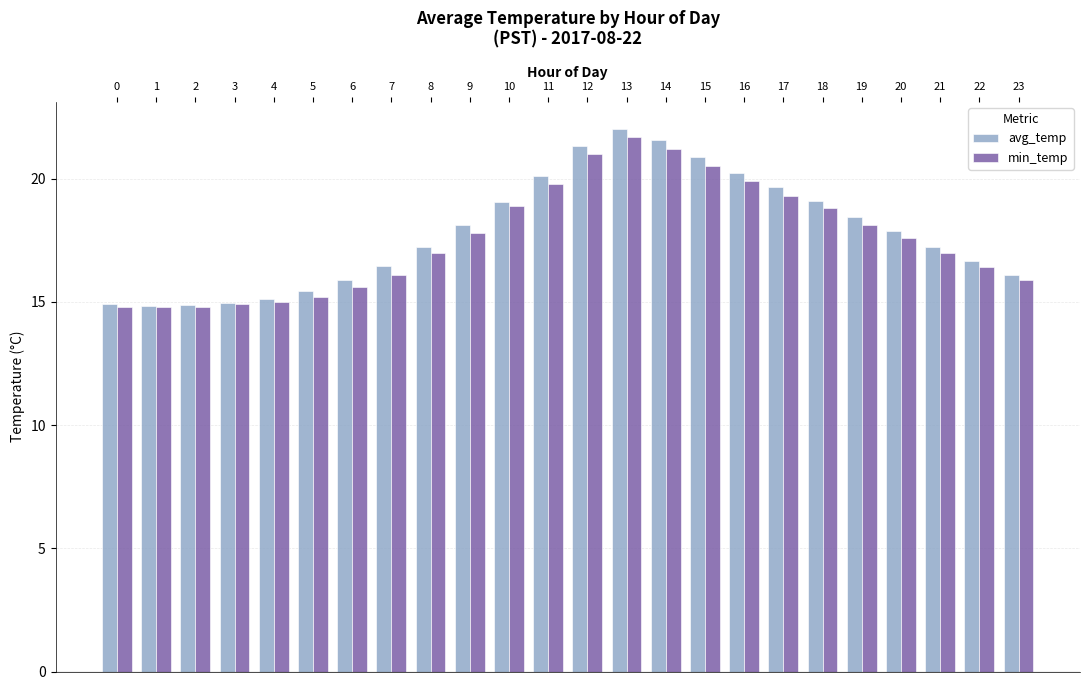

Is it true that min_temp equals 16.4 at 22?

True